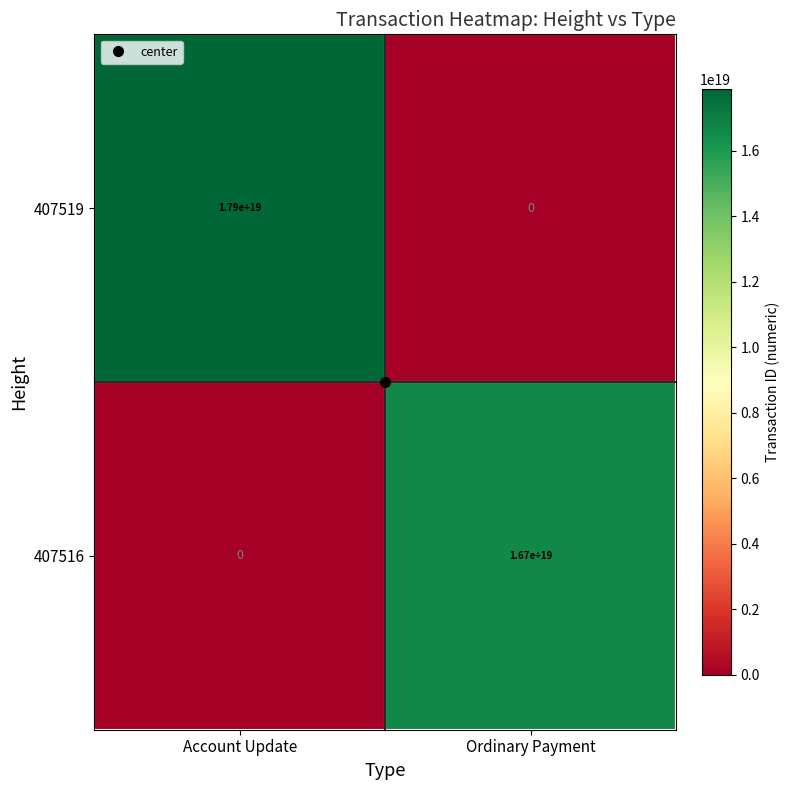

At which label is 407516 closest to 8350000000000000000?

Account Update